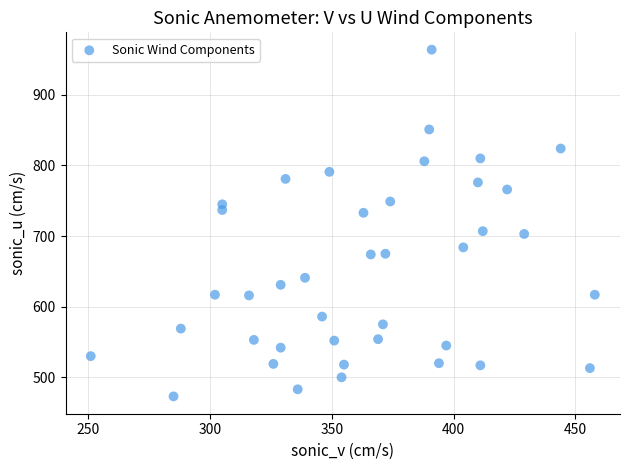

How many data points are displayed?

40